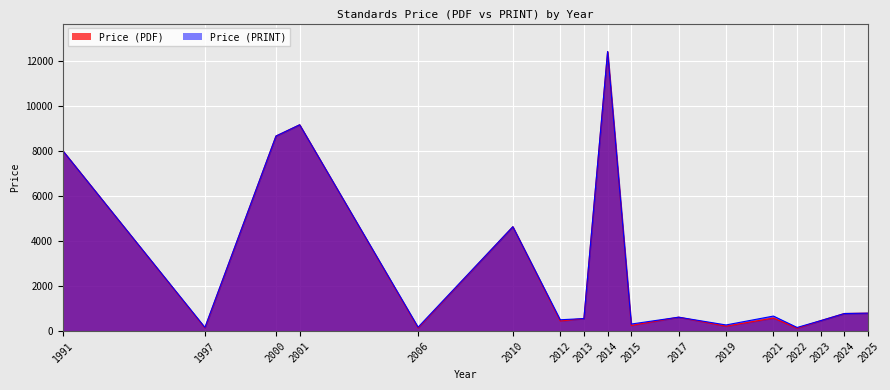

What is the spread (max minus min) of values at 2006?

31